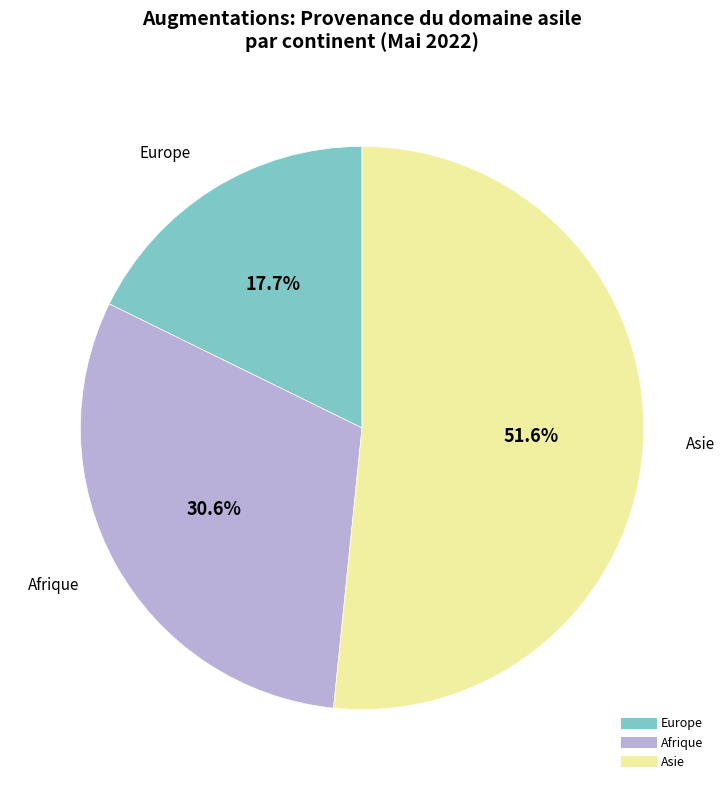

To the nearest percent, what is the average slice percentage?

33%